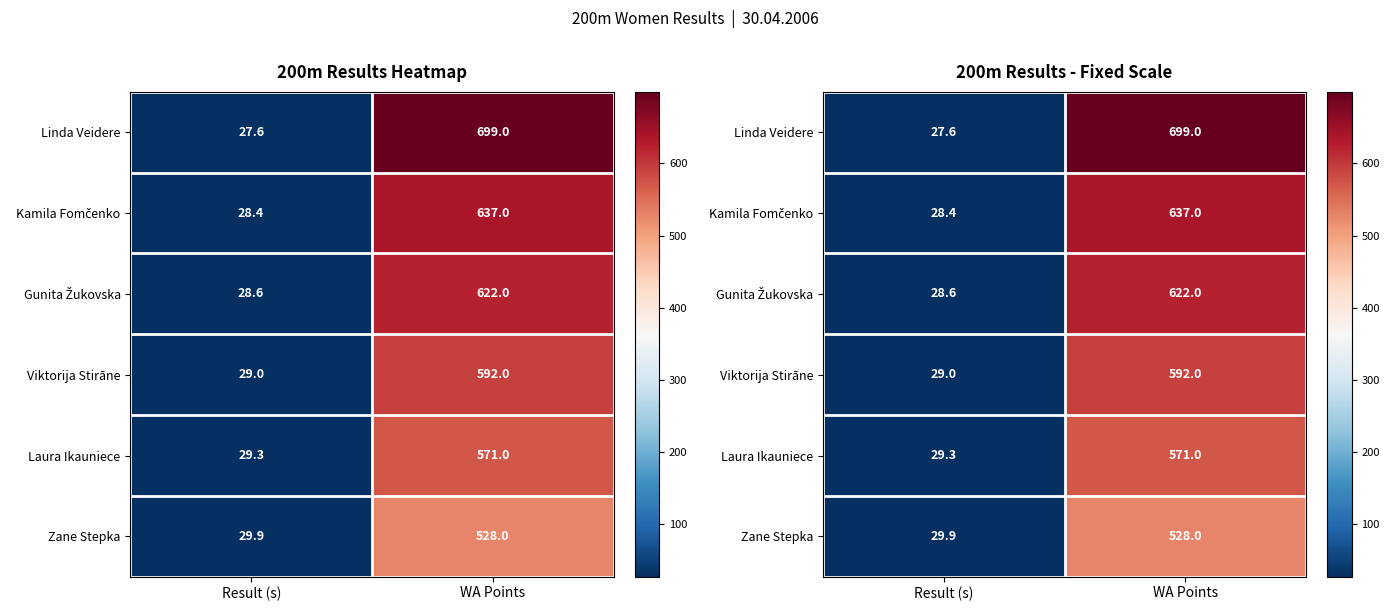

At which label does Kamila Fomčenko reach its peak?

WA Points